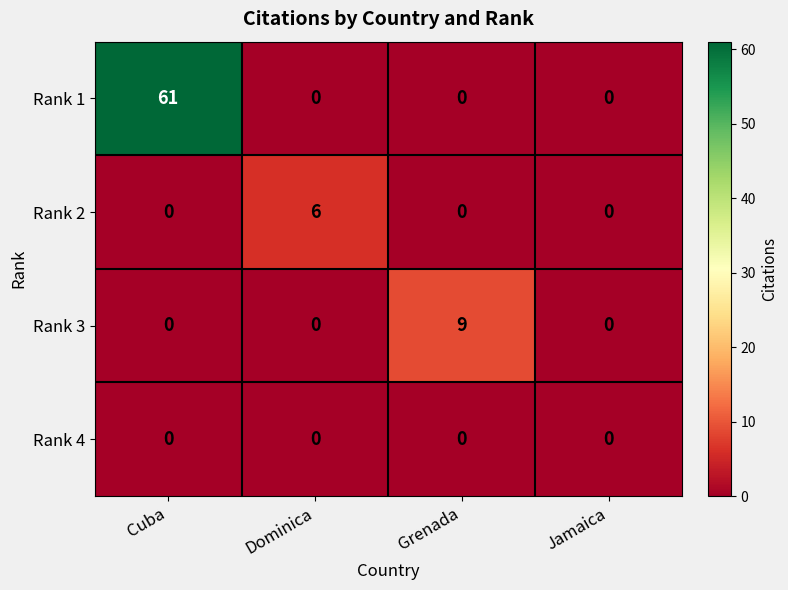

How many data points in Rank 1 are above 0?

1